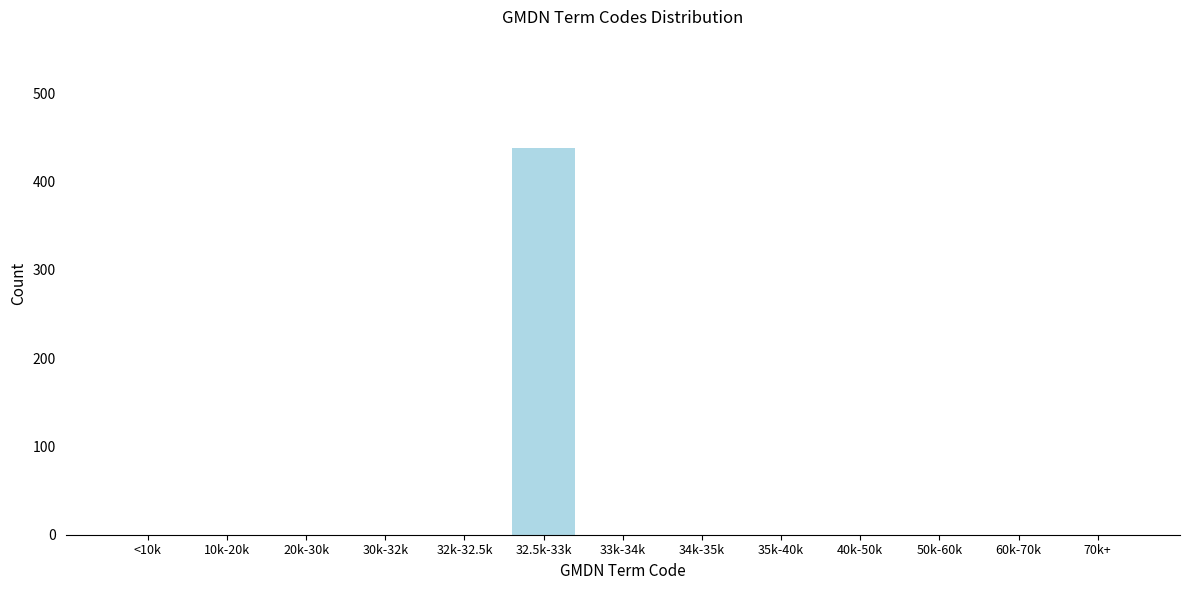

Reading right to left, list all the values displayed in this chart.

70k+=0	60k-70k=0	50k-60k=0	40k-50k=0	35k-40k=0	34k-35k=0	33k-34k=0	32.5k-33k=438	32k-32.5k=0	30k-32k=0	20k-30k=0	10k-20k=0	<10k=0